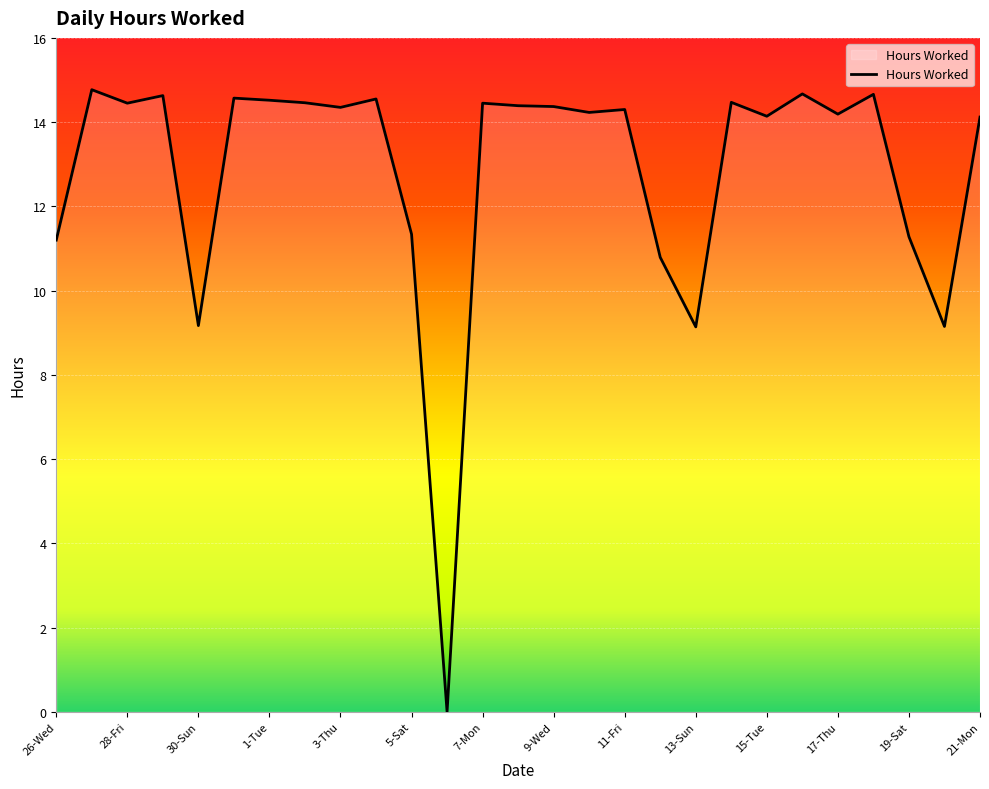

What is the greatest value displayed?

14.8